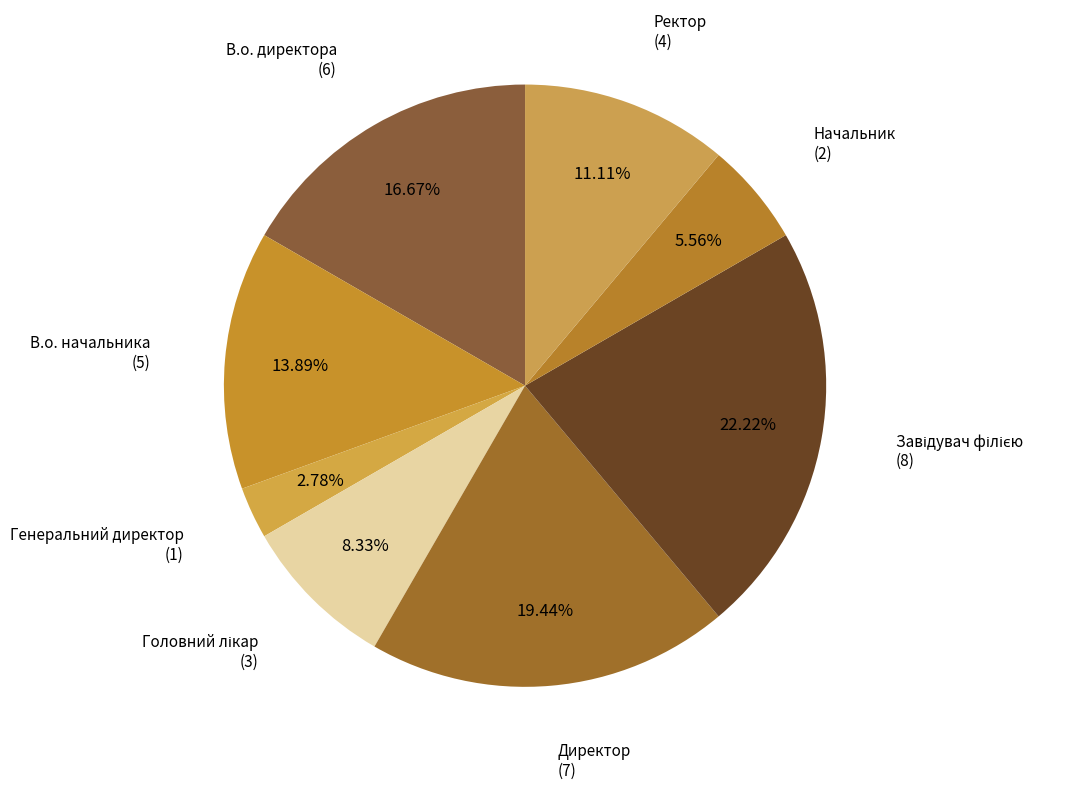

What is the smallest slice in the pie chart?

Генеральний директор